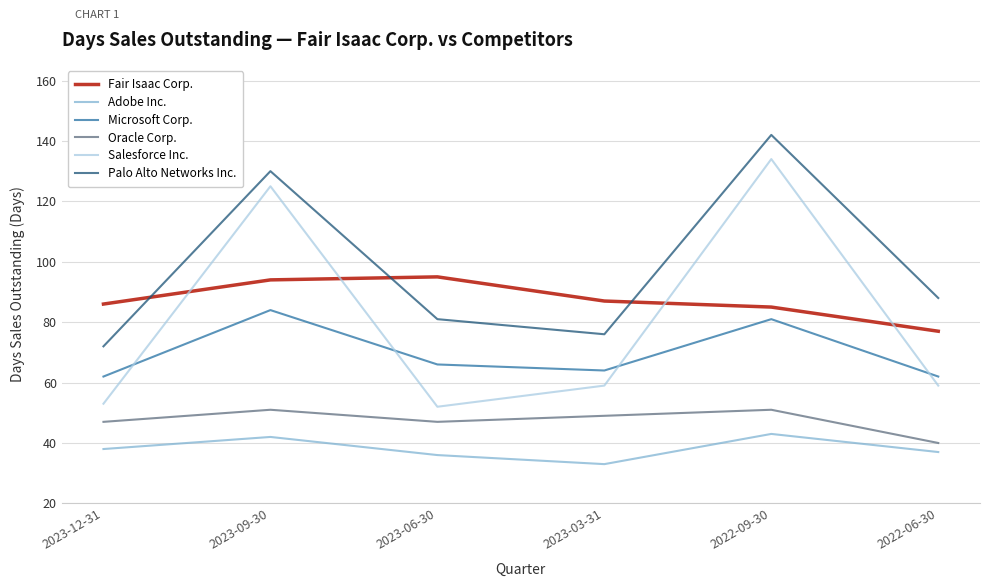

At which category does the chart reach its peak across all series?

2022-09-30